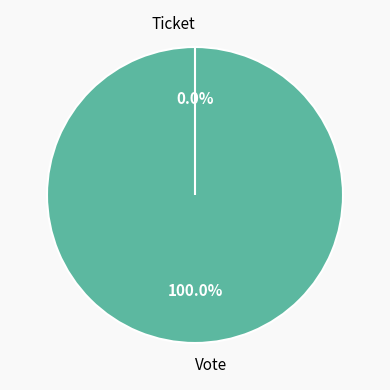

True or false: Vote accounts for 89% of the total.

False